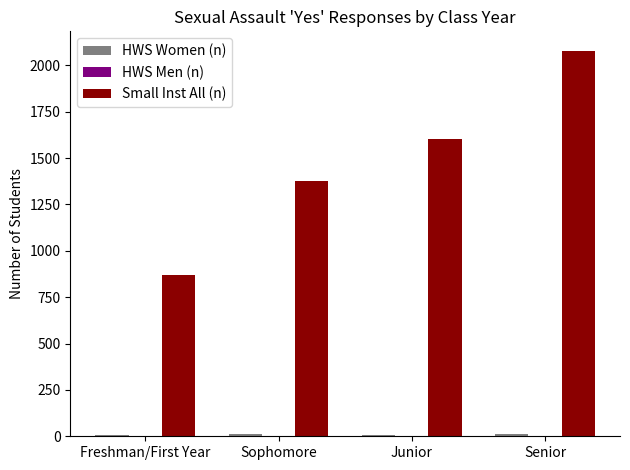

Count the number of data series in this chart.

3